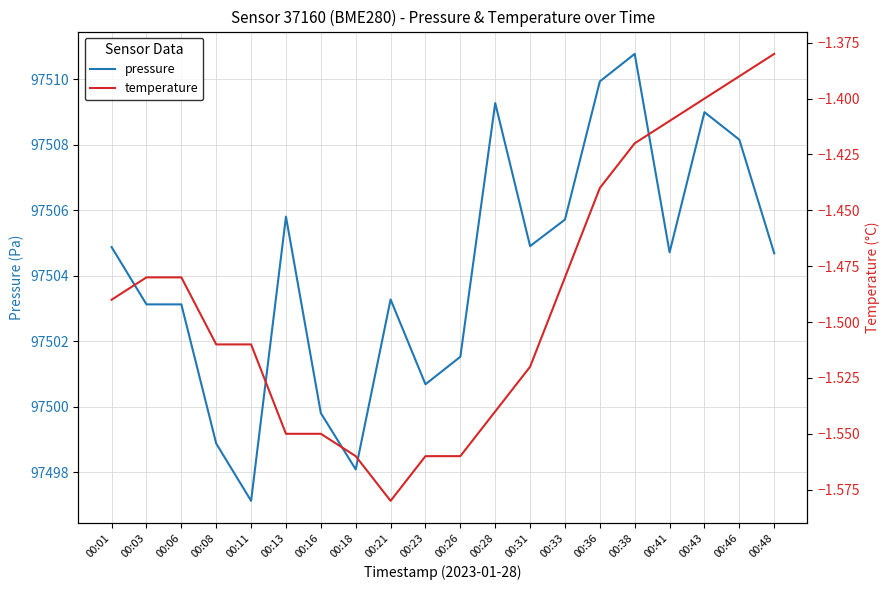

How many categories are shown in the chart?

20